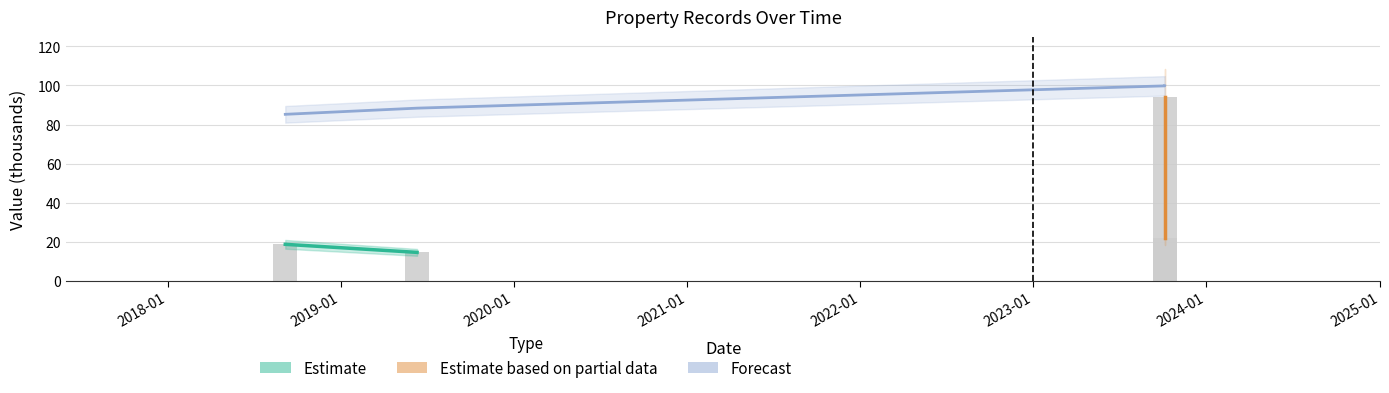

Does the chart contain any negative values?

No